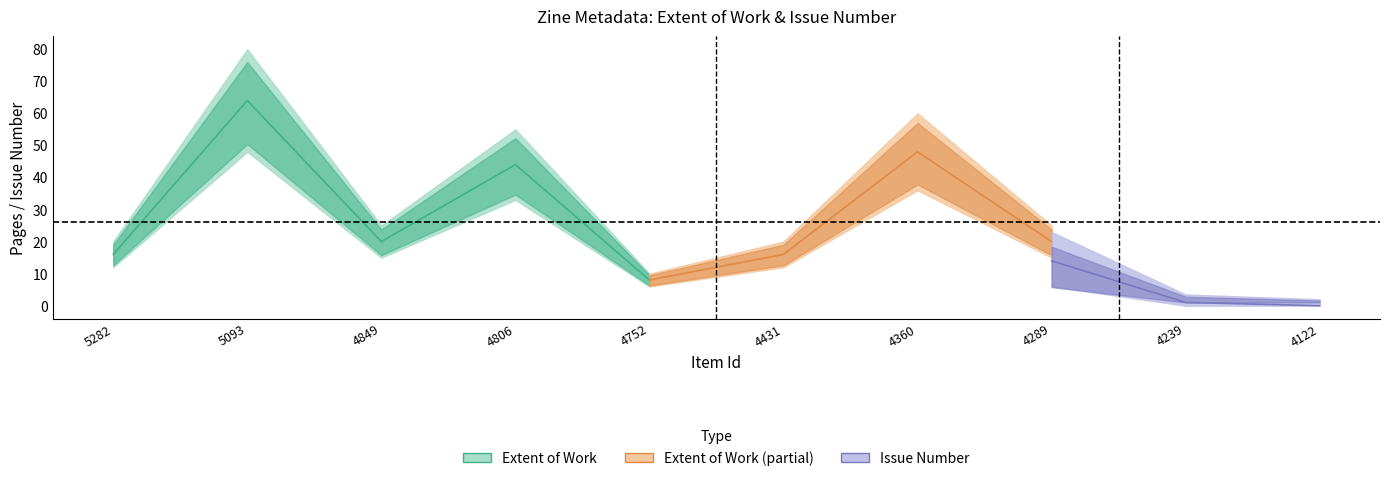

What is the value of the Extent of Work point at the 5th from the left?

8